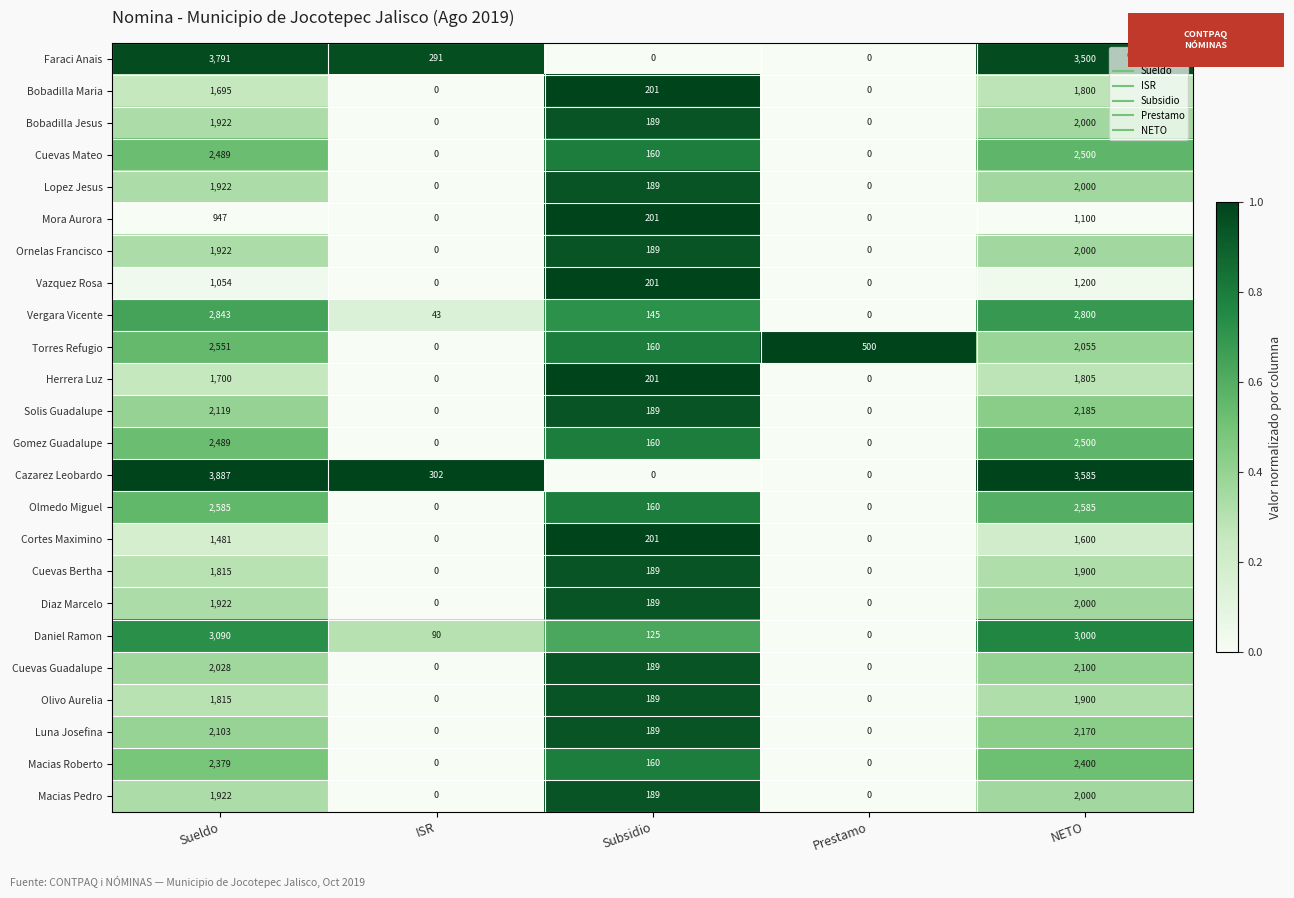

Where does the Macias Roberto series first go above 160?

Sueldo